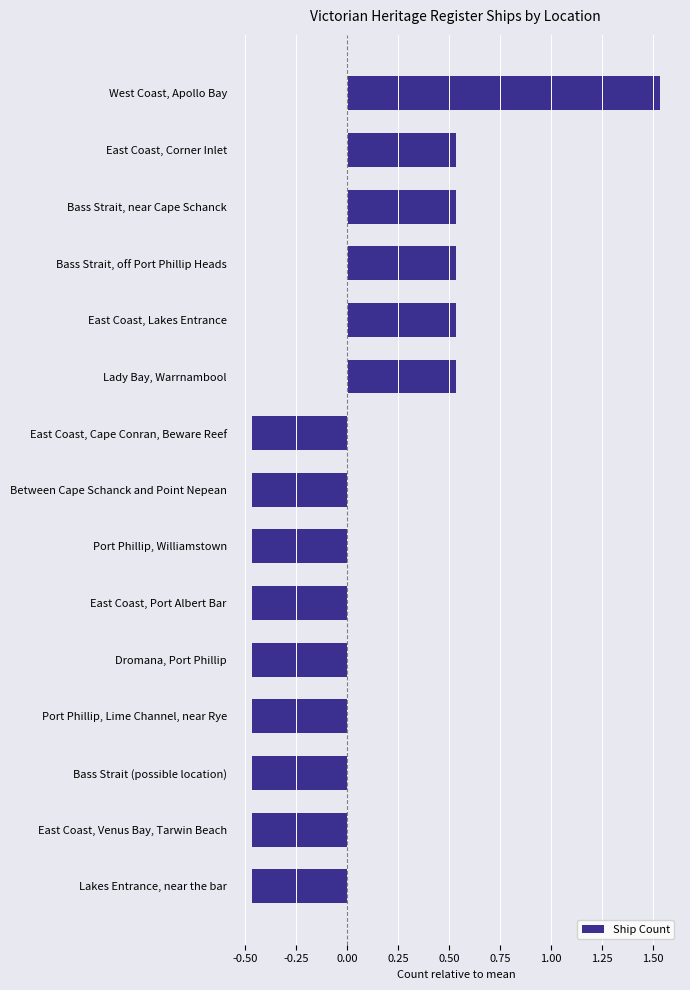

What is the difference between the values at West Coast, Apollo Bay and Bass Strait, off Port Phillip Heads?

1.0